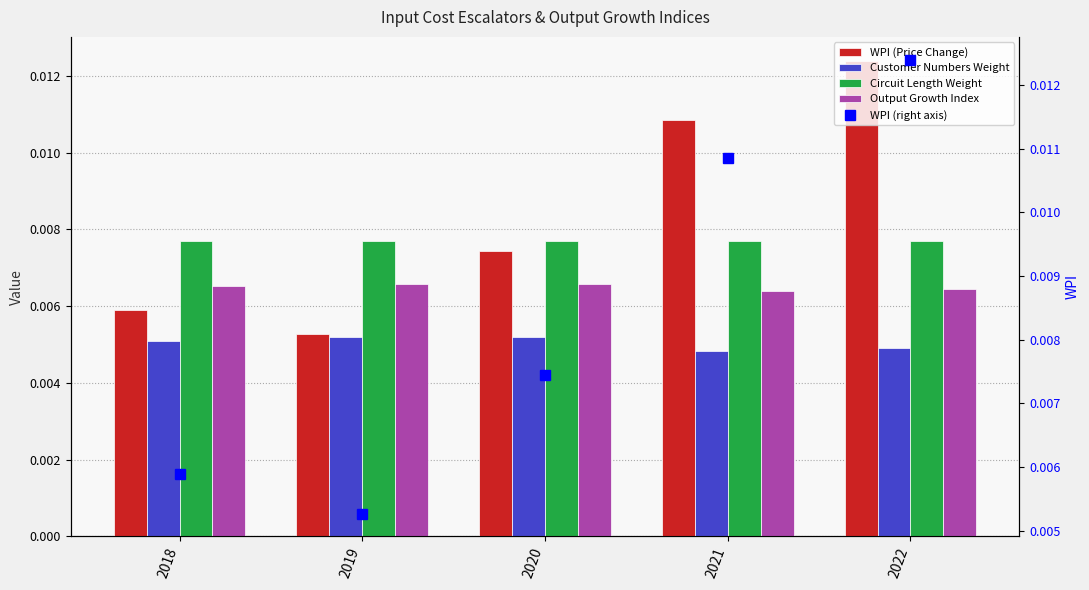

Is the value of Output Growth Index at 2021 greater than the value of Circuit Length Weight at 2021?

No